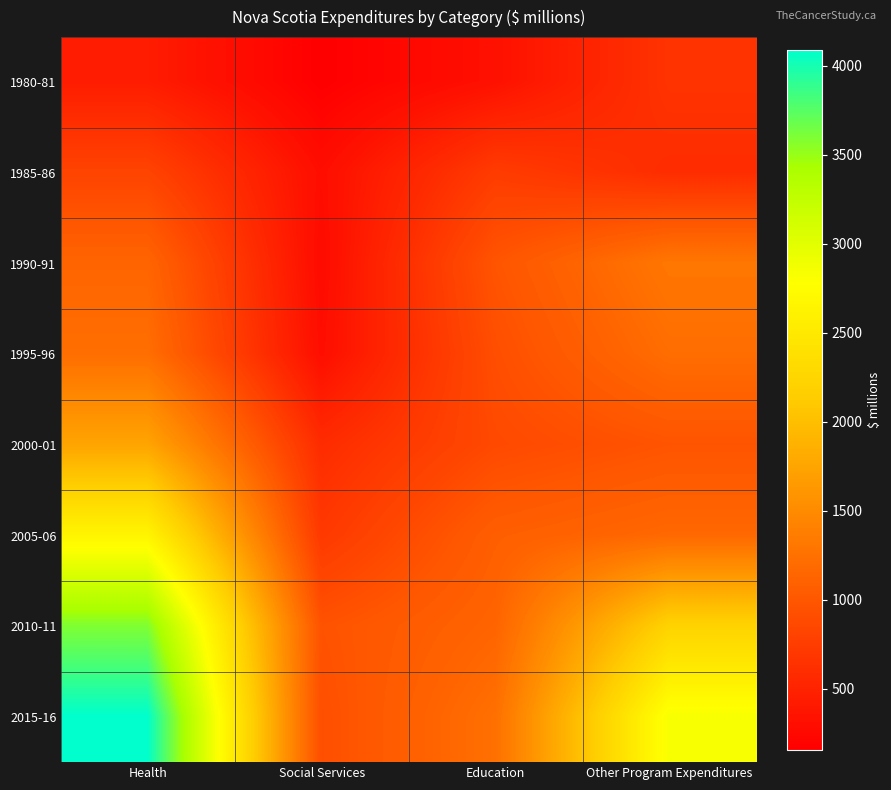

Rank the series at Other Program Expenditures from lowest to highest value.

1985-86, 1980-81, 2000-01, 2005-06, 1995-96, 1990-91, 2010-11, 2015-16